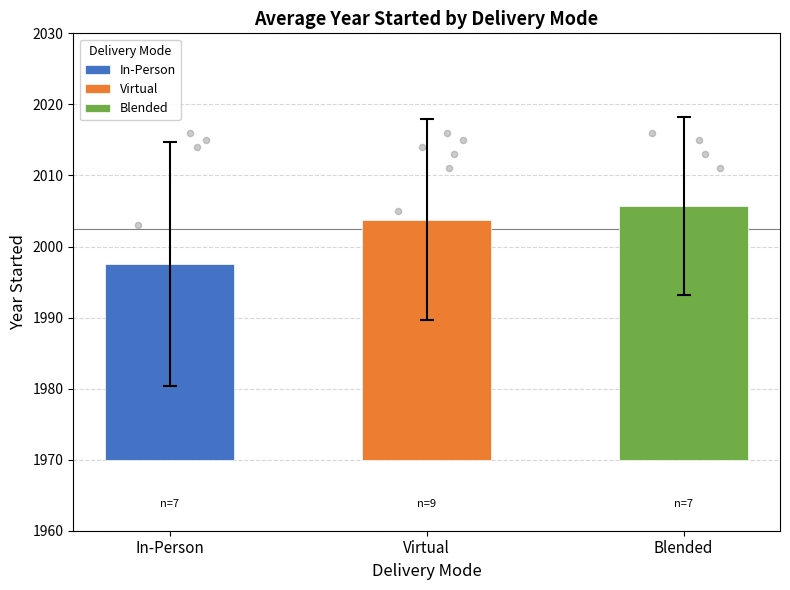

Which series reaches the minimum Y coordinate?

In-Person